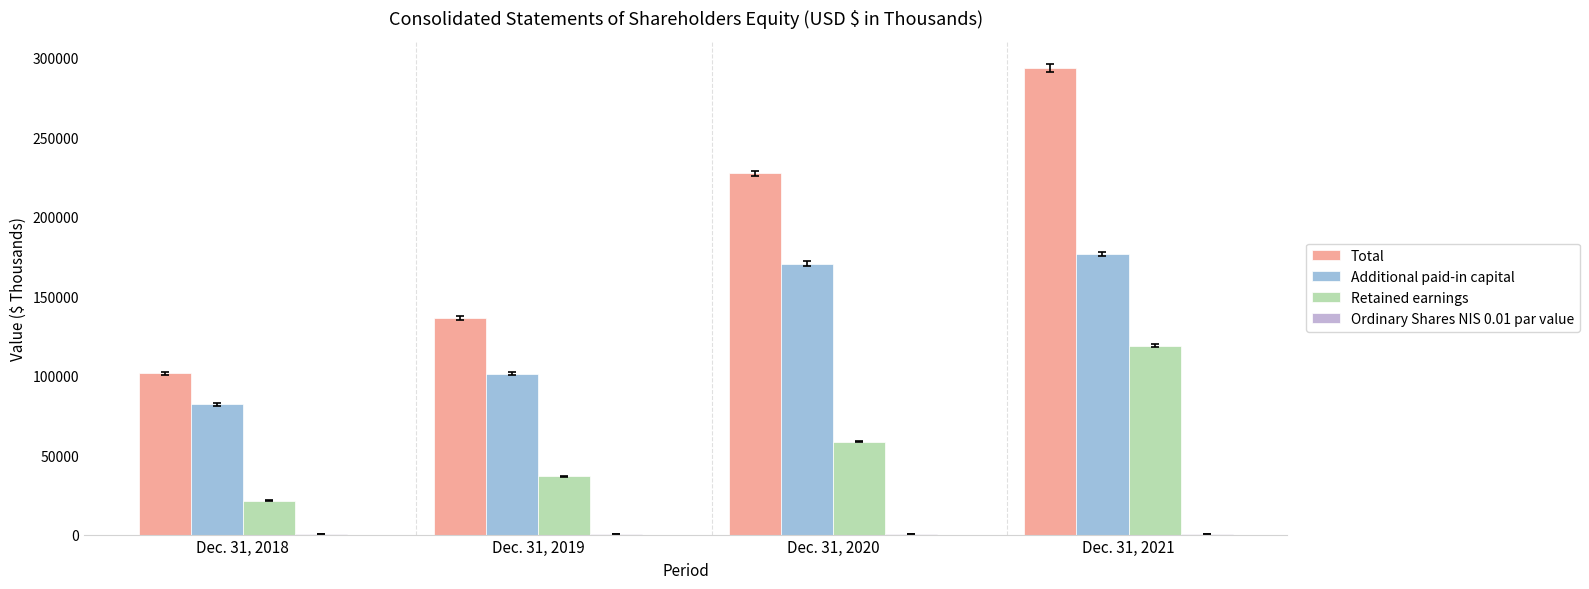

What is the maximum value shown in the chart?

293627